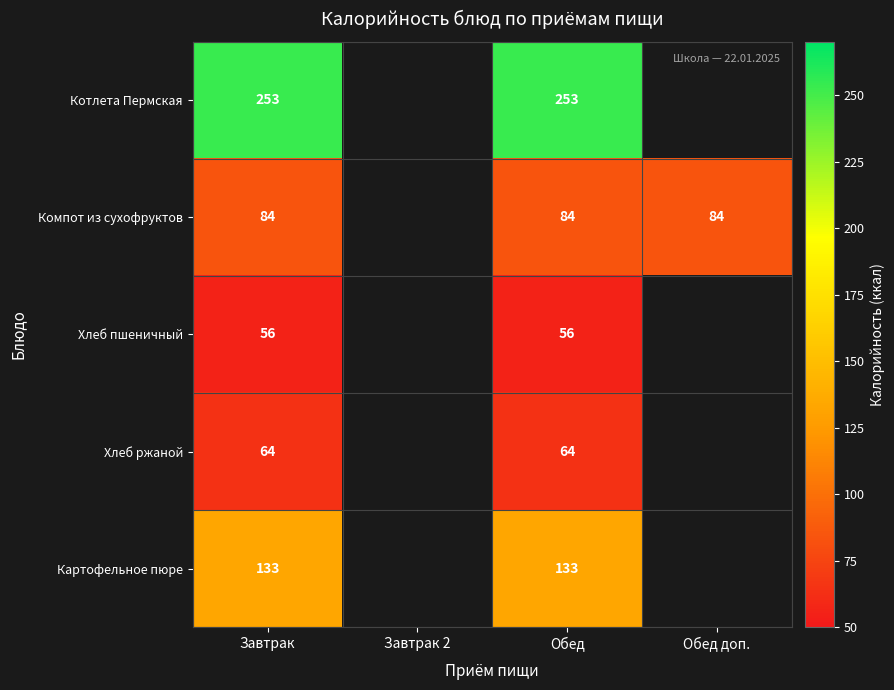

The Компот из сухофруктов series shows 145 at Завтрак. True or false?

False